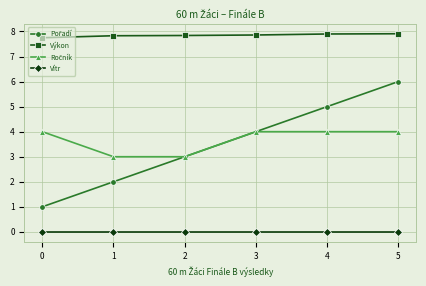

Does the chart have visible grid lines?

Yes